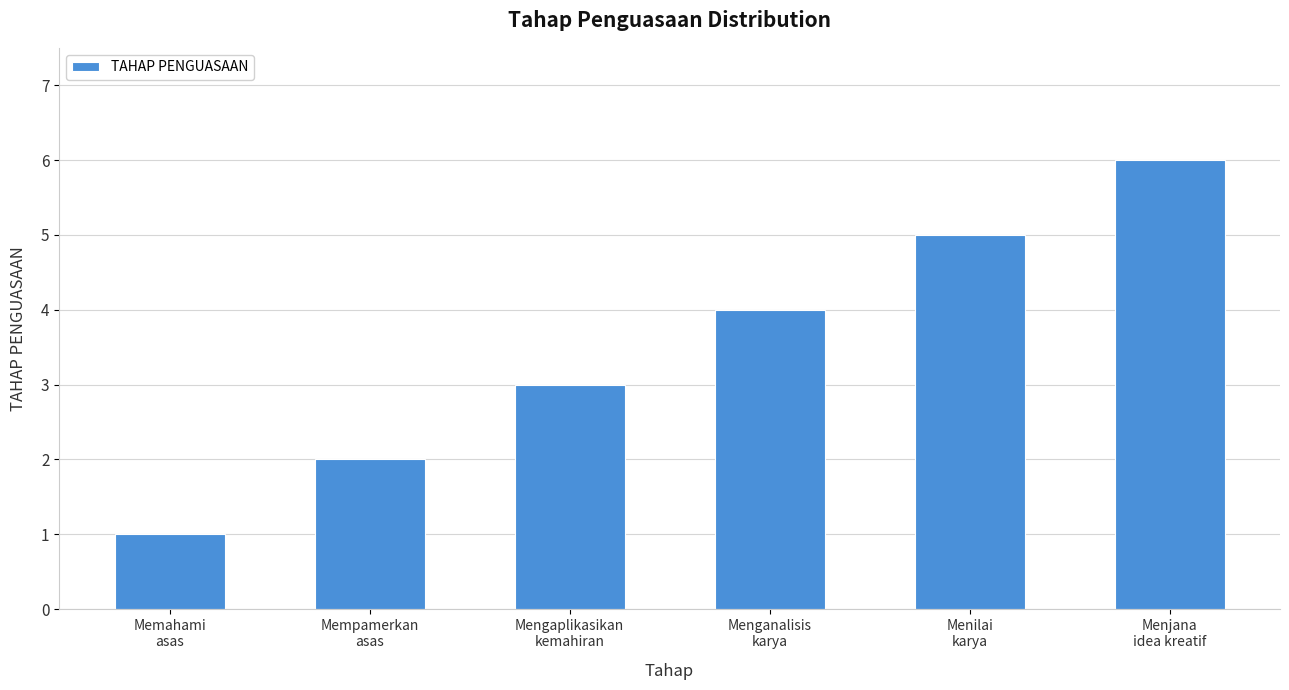

At which label is the value closest to 3?

Mengaplikasikan
kemahiran